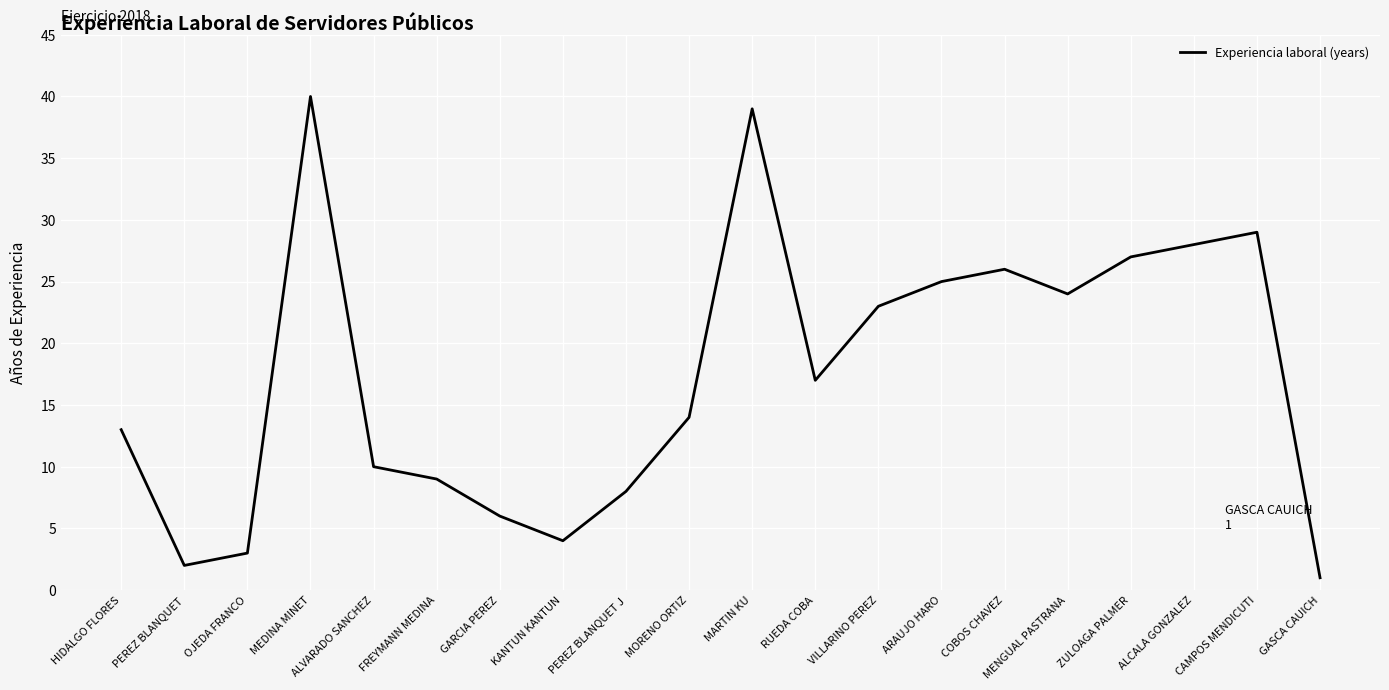

Reading left to right, list all the values displayed in this chart.

HIDALGO FLORES=13	PEREZ BLANQUET=2	OJEDA FRANCO=3	MEDINA MINET=40	ALVARADO SANCHEZ=10	FREYMANN MEDINA=9	GARCIA PEREZ=6	KANTUN KANTUN=4	PEREZ BLANQUET J=8	MORENO ORTIZ=14	MARTIN KU=39	RUEDA COBA=17	VILLARINO PEREZ=23	ARAUJO HARO=25	COBOS CHAVEZ=26	MENGUAL PASTRANA=24	ZULOAGA PALMER=27	ALCALA GONZALEZ=28	CAMPOS MENDICUTI=29	GASCA CAUICH=1